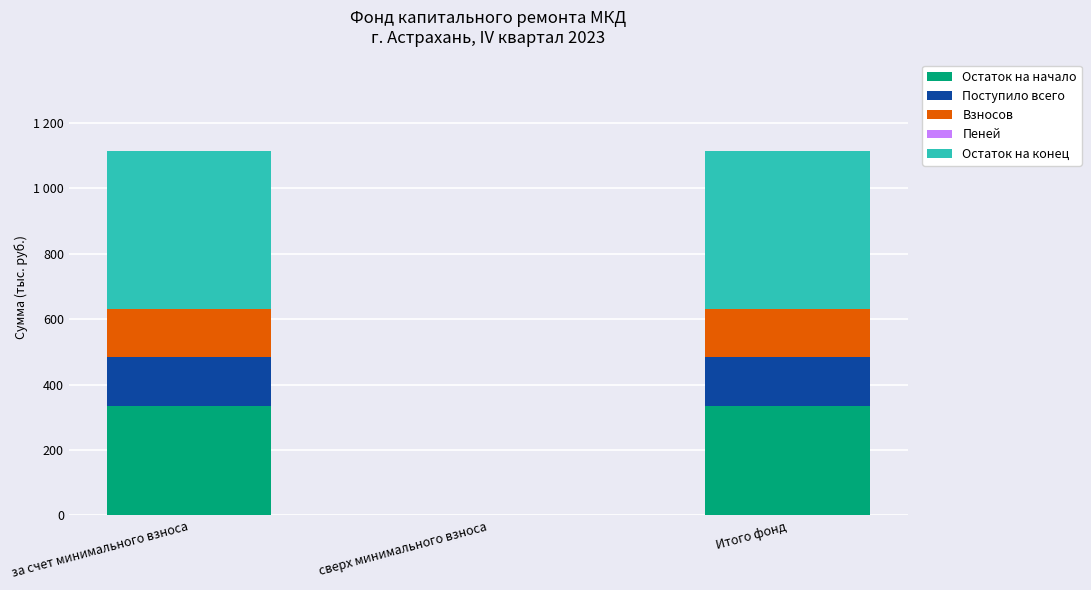

How many data points does each series have?

3